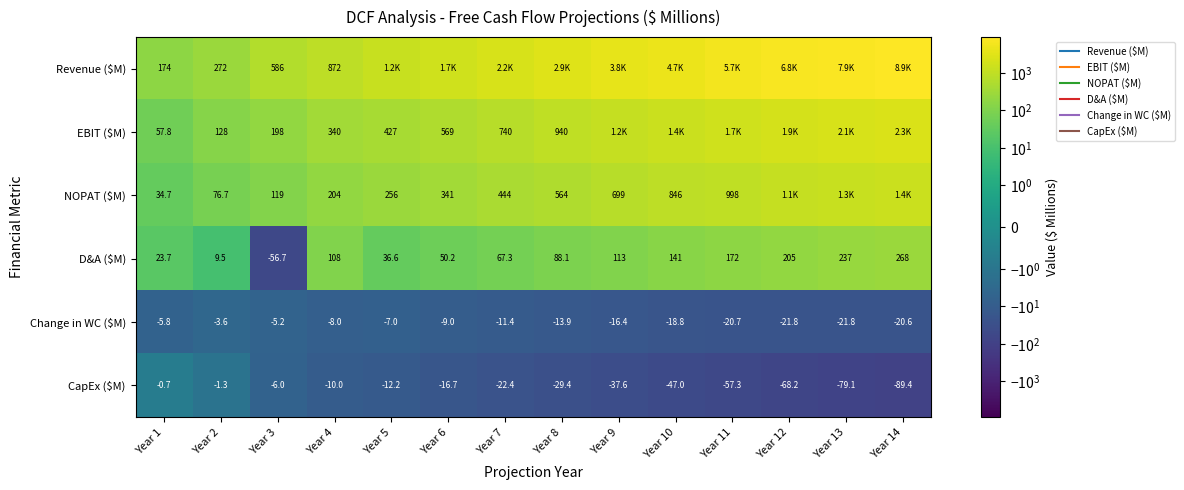

What is the difference between the NOPAT ($M) values at Year 8 and Year 4?

359.8